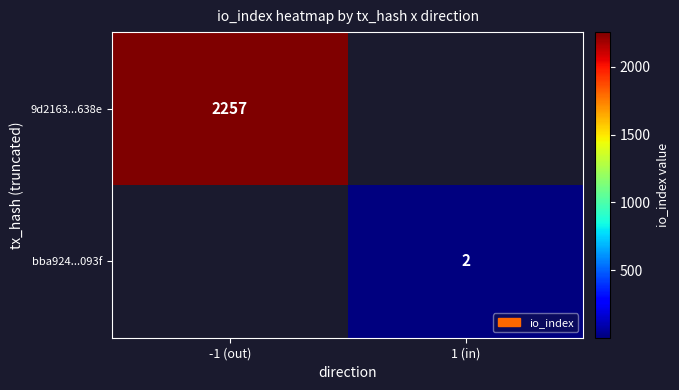

Is it true that 9d2163...638e equals 2257 at -1 (out)?

True